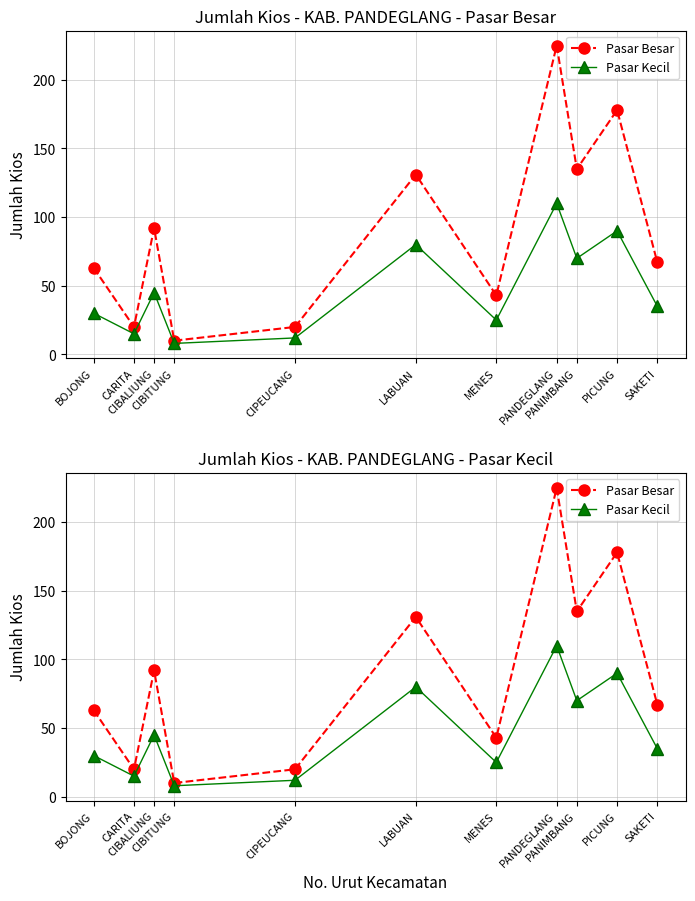

Which label corresponds to the smallest value in the chart?

CIBITUNG